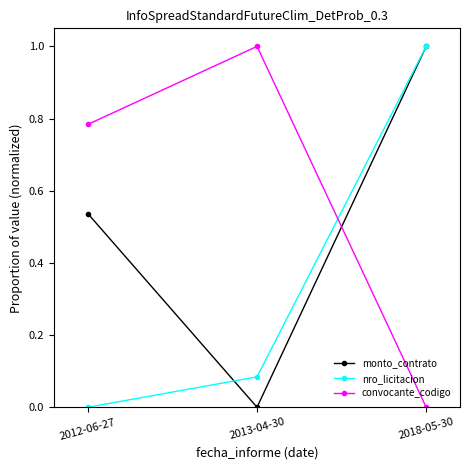

Rank the series by their average value, from lowest to highest.

nro_licitacion, monto_contrato, convocante_codigo